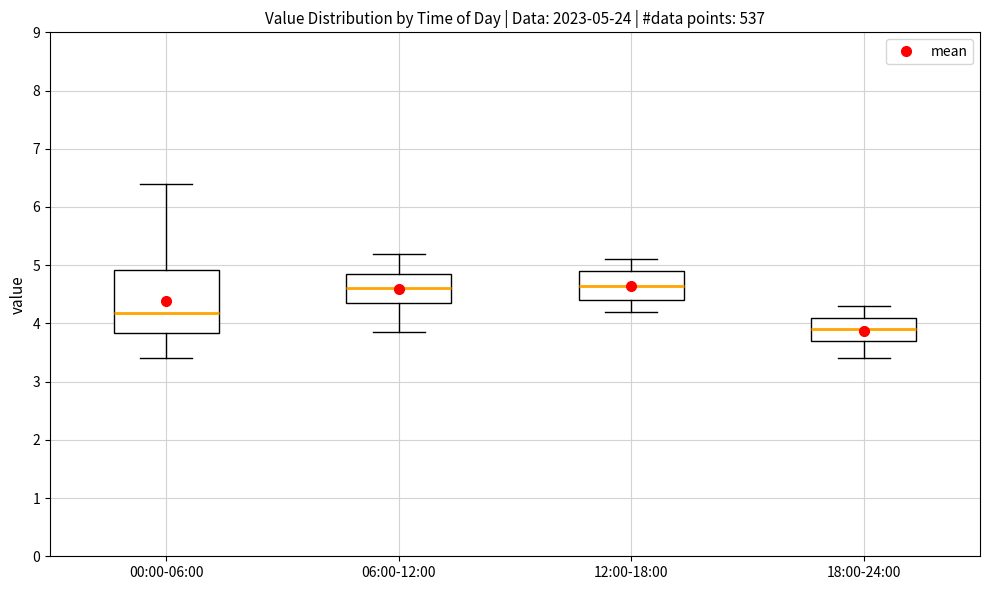

Which box has the lowest median line?

18:00-24:00